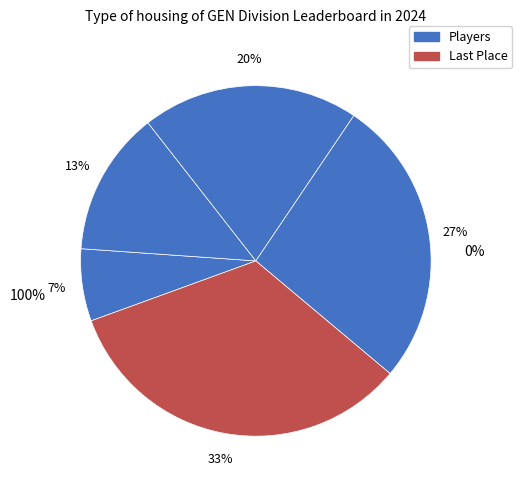

Count the number of slices in the pie.

5